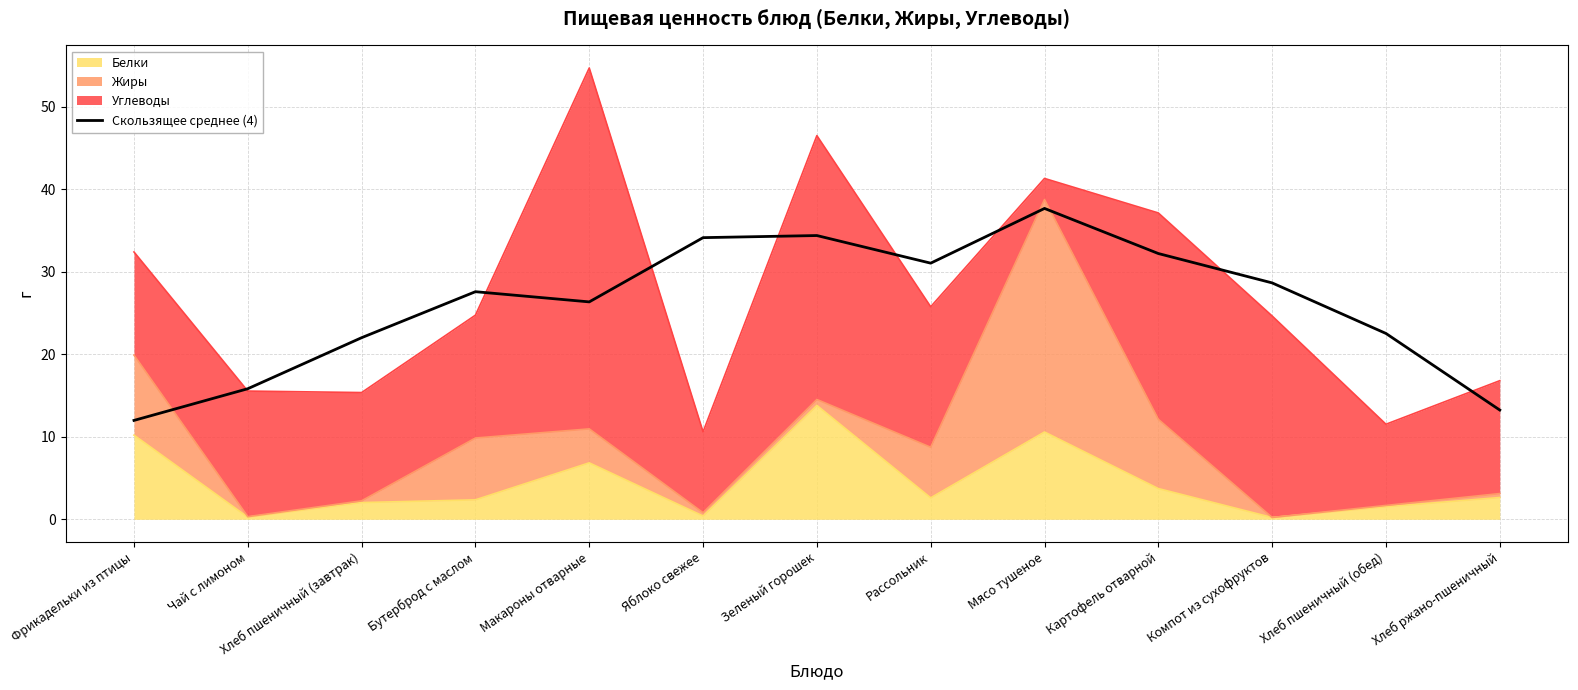

What is the sum of all values?

337.6